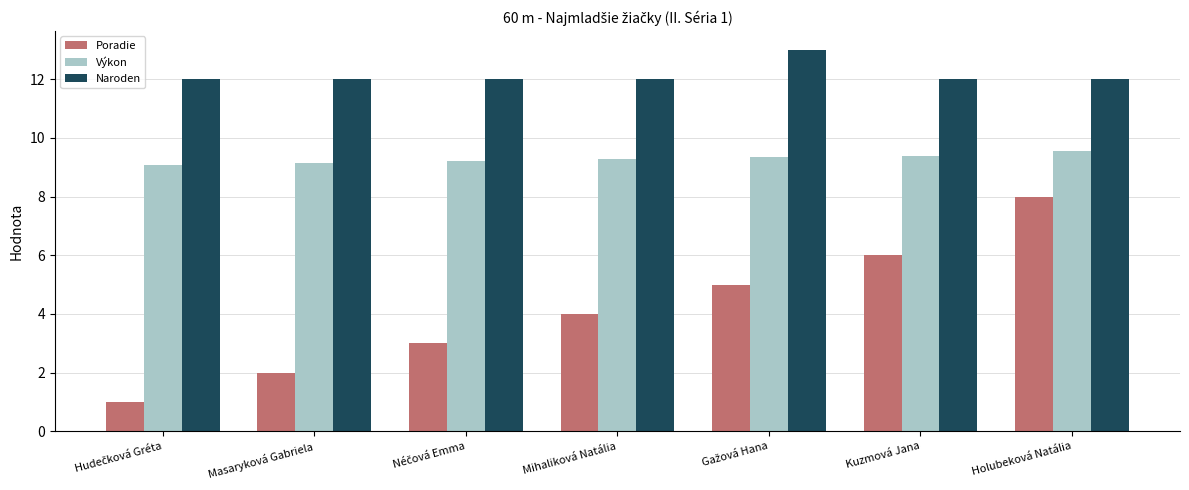

At how many categories does at least one series exceed 2?

7